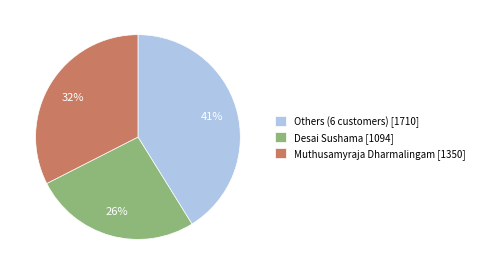

Count the number of slices in the pie.

3